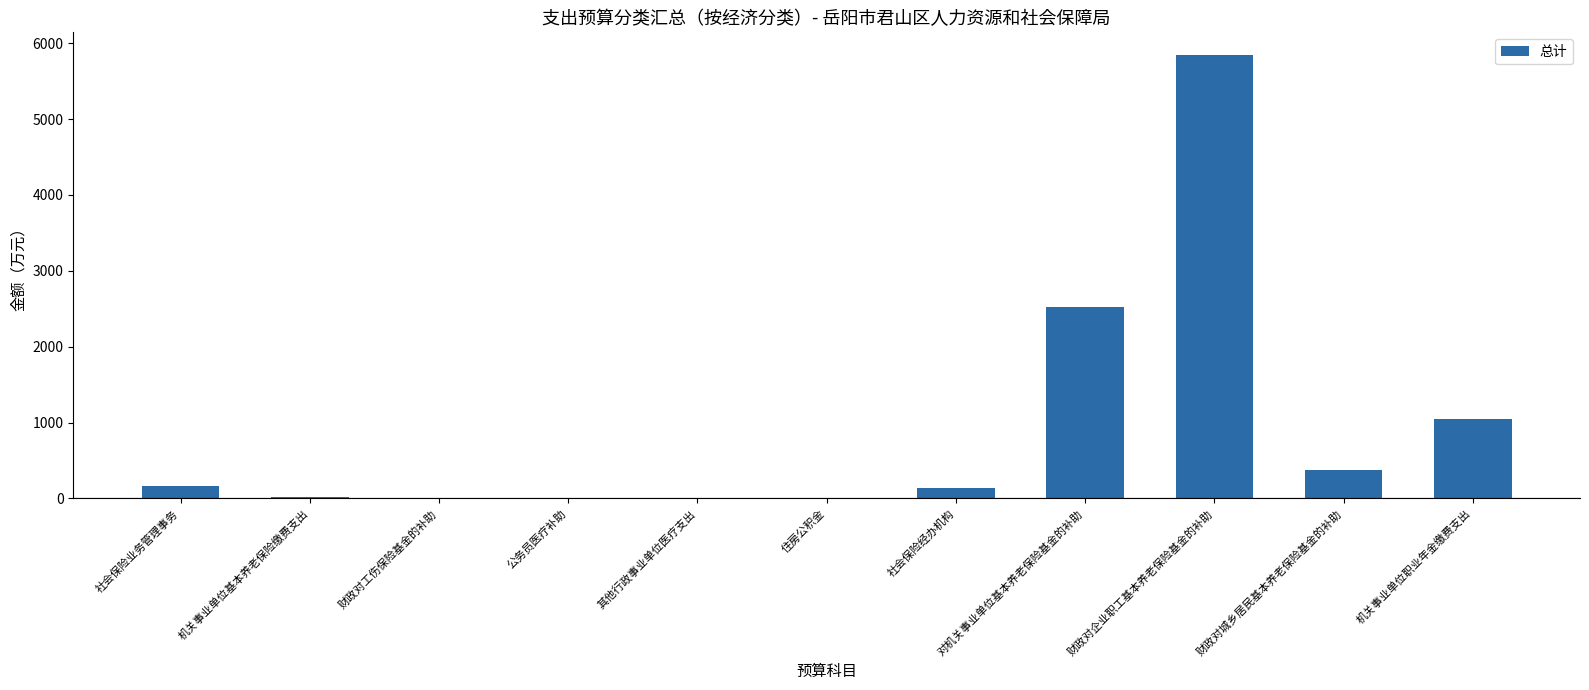

What is the maximum value shown in the chart?

5851.0